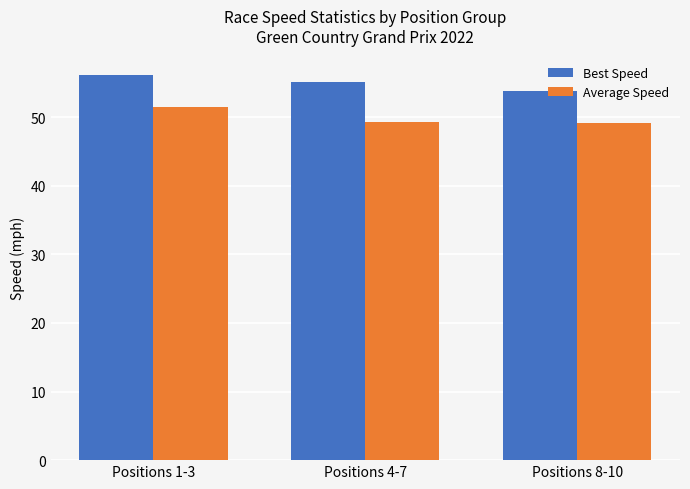

What is the total value across all series at Positions 1-3?

107.7